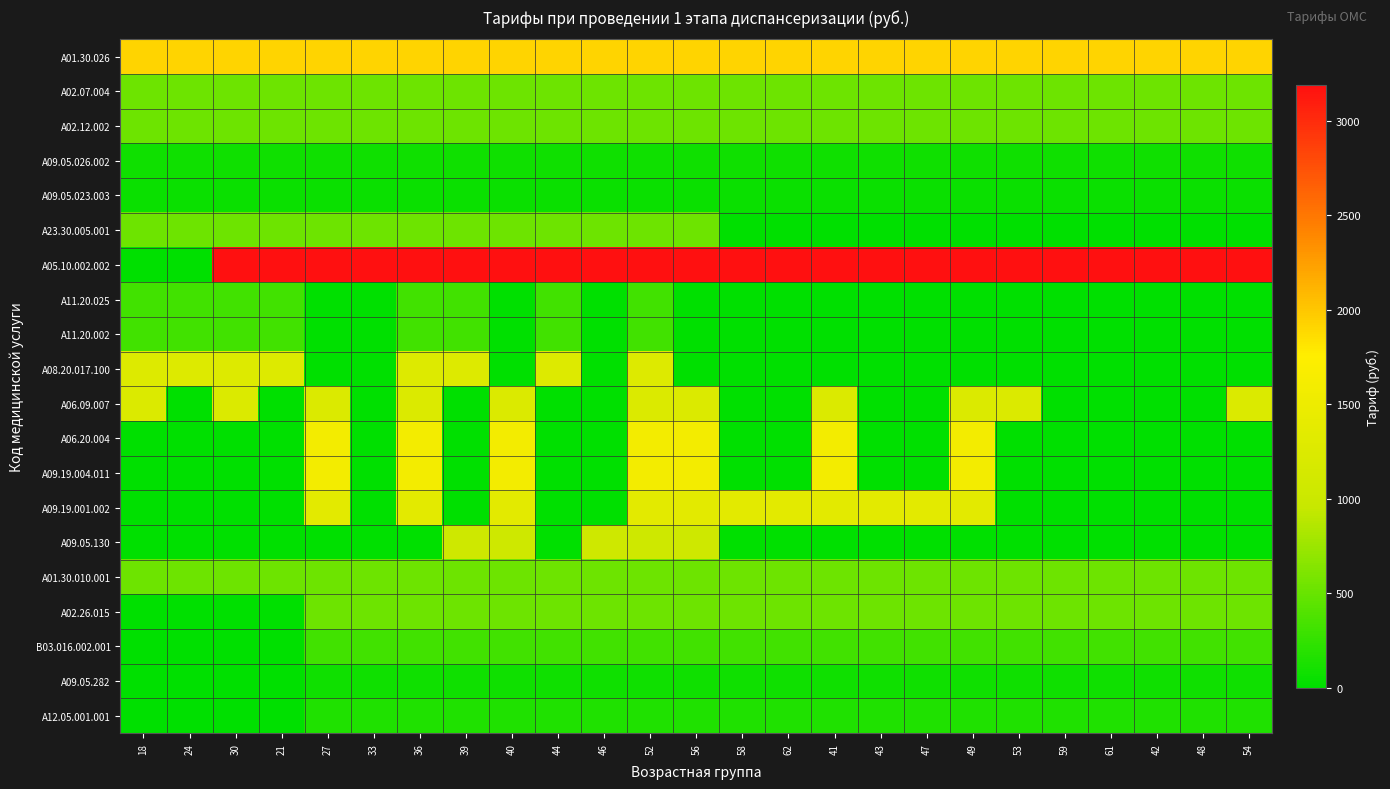

The A02.12.002 series shows 362.8 at 40. True or false?

False